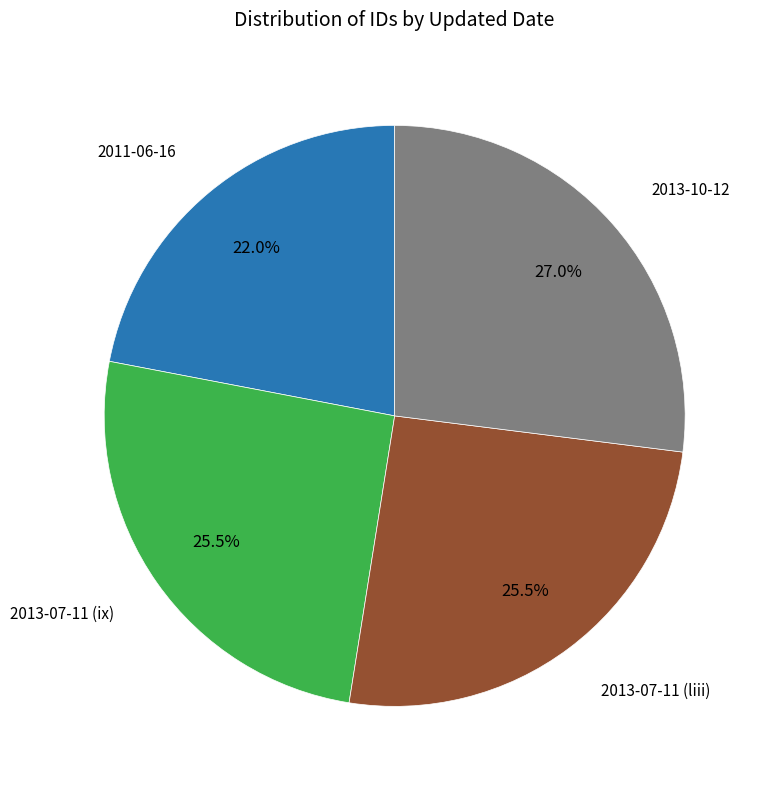

Do 2013-07-11 (liii) and 2011-06-16 together represent more than half of the pie?

No